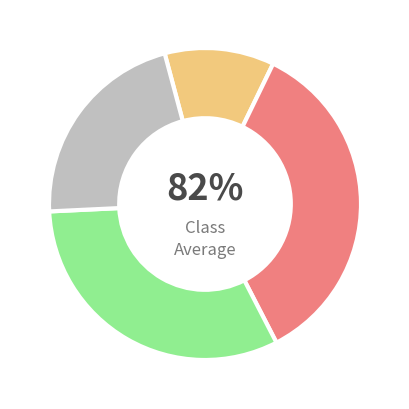

To the nearest percent, what portion does 12:00-13:00 represent?

5%